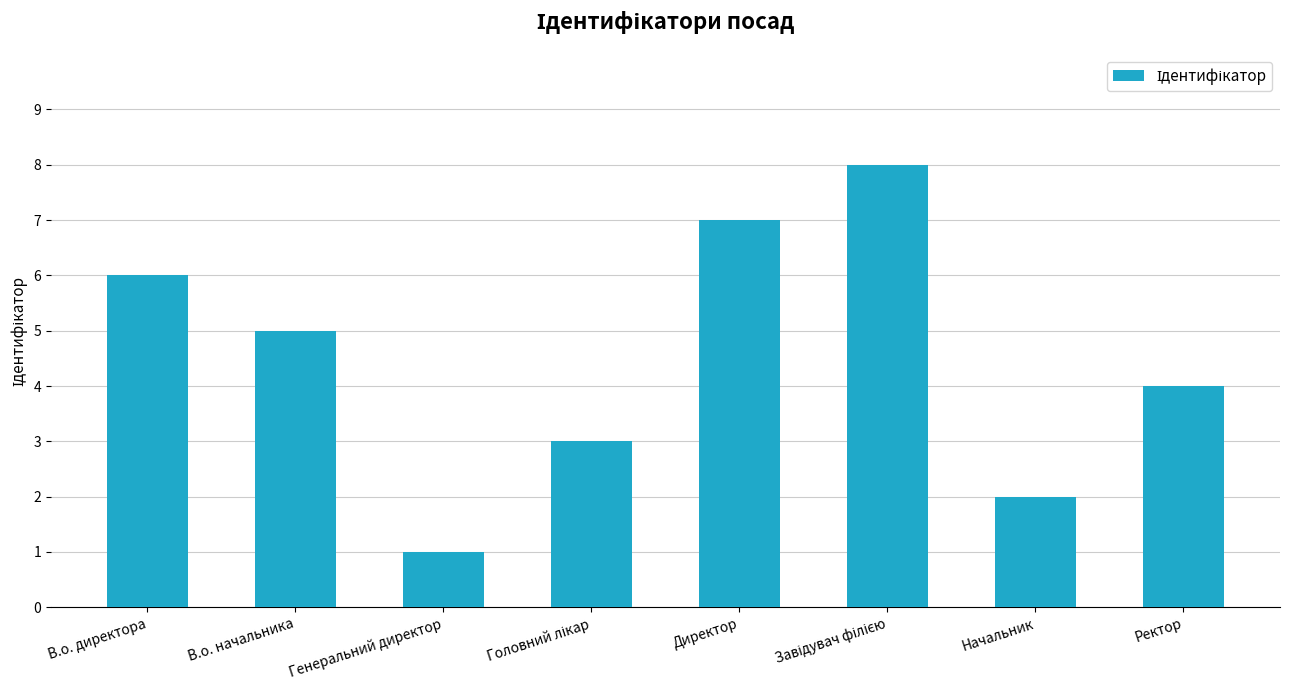

What value does the data have at В.о. директора?

6